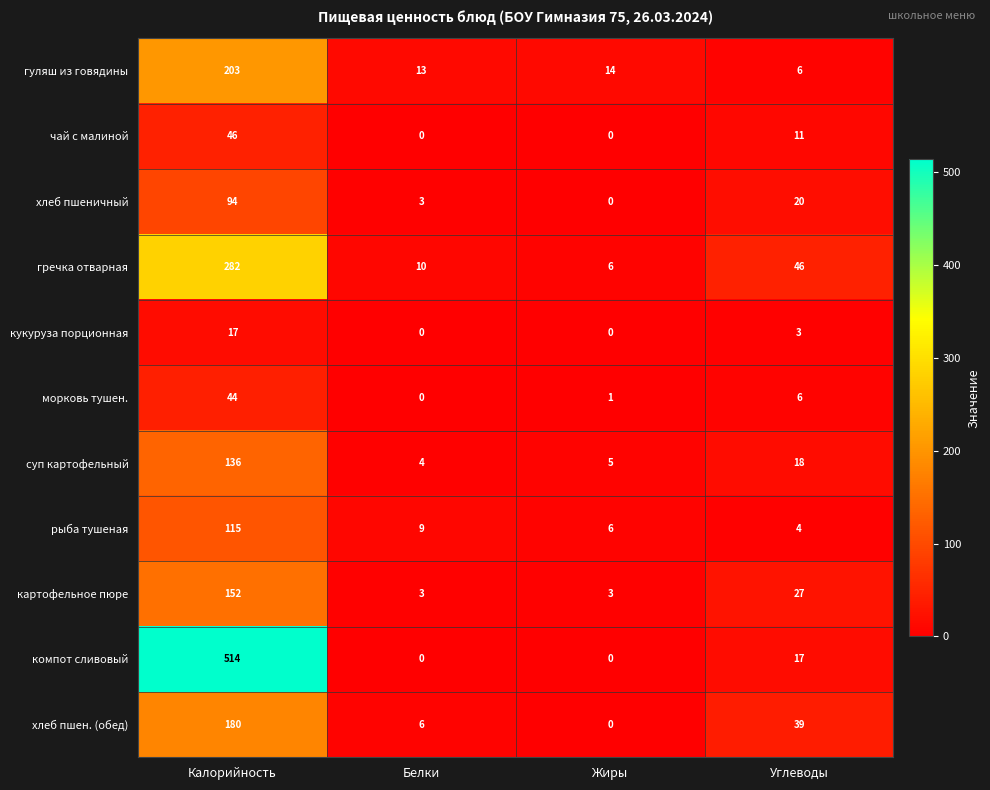

What is the spread (max minus min) of values at Белки?

13